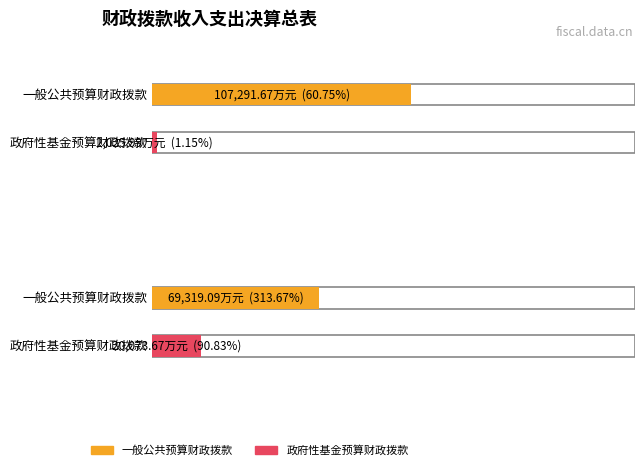

Reading left to right, what are all the values shown in this chart?

一般公共预算财政拨款: 本年支出合计=107291.7	年末财政拨款结转和结余=2026.0
政府性基金预算财政拨款: 本年支出合计=69319.1	年末财政拨款结转和结余=20073.7